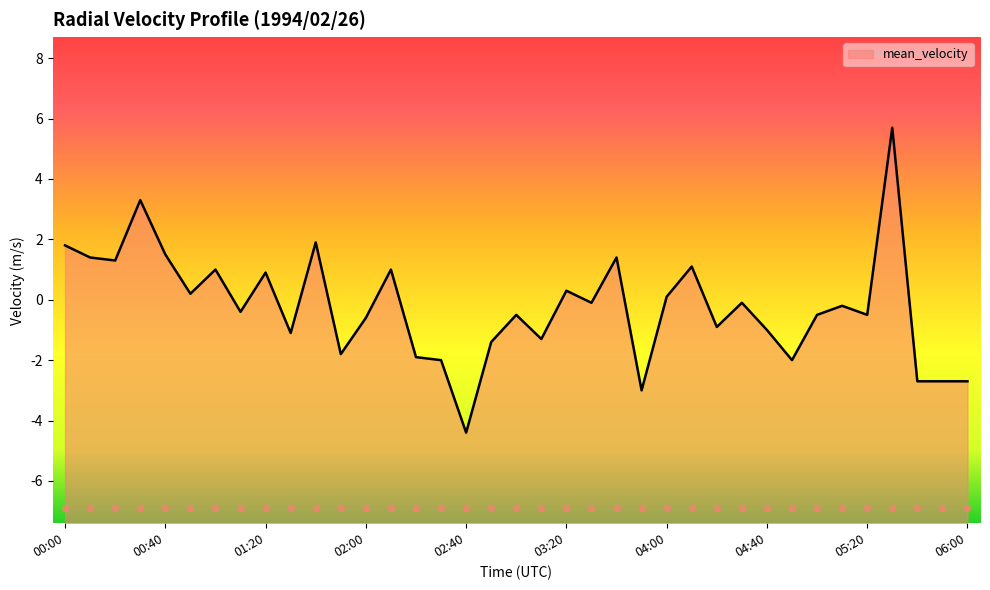

What is the change in value from 01:10 to 05:50?

-2.3